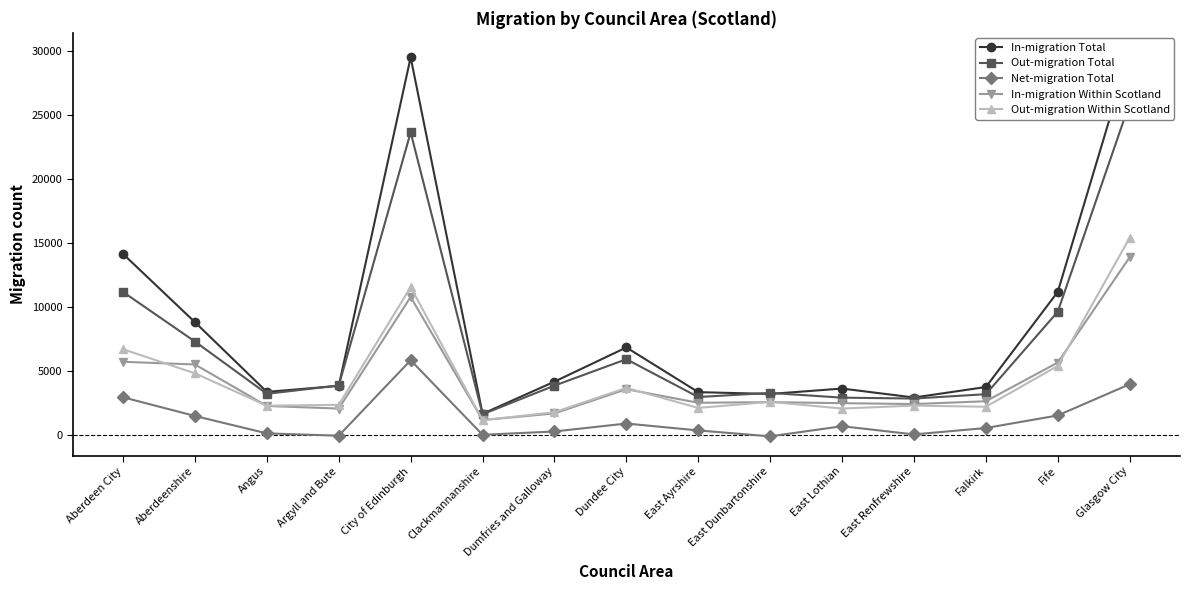

Does the chart display data point markers on the line(s)?

Yes